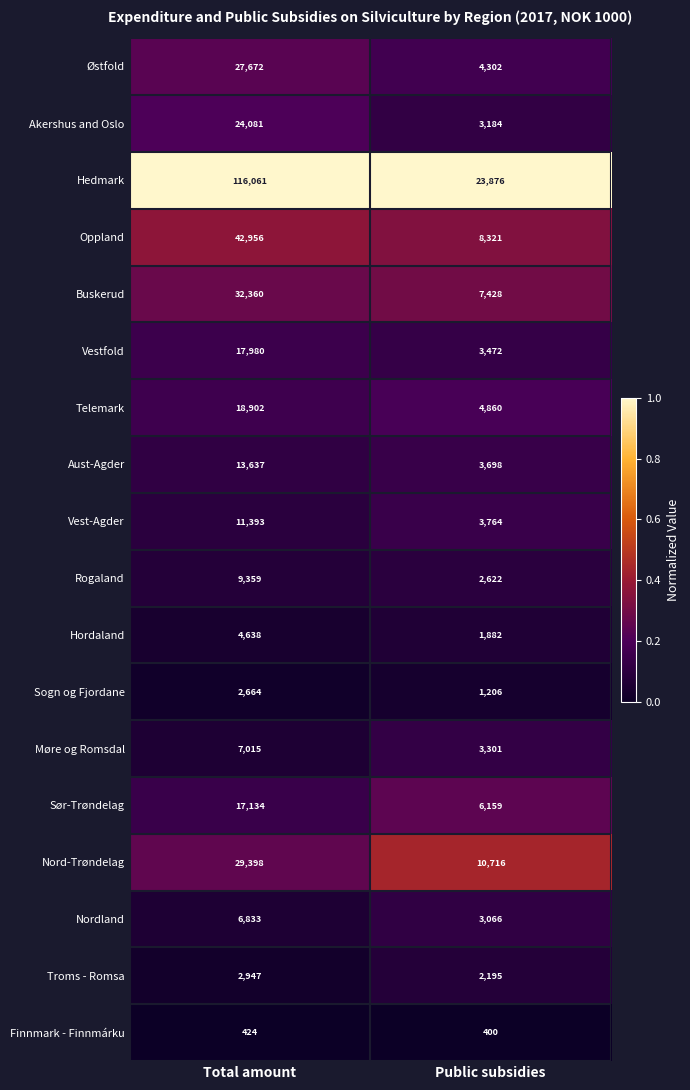

Which series has the widest spread of values?

Hedmark